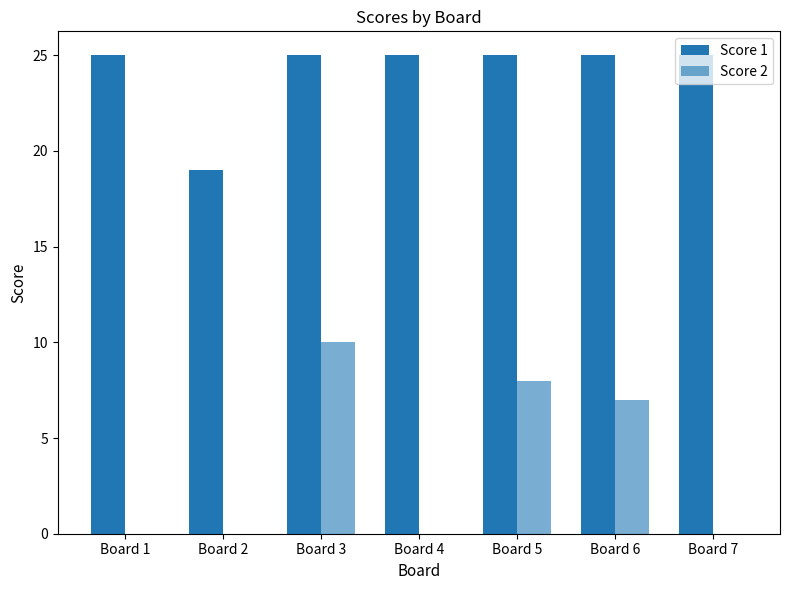

Does the chart contain stacked bars?

No